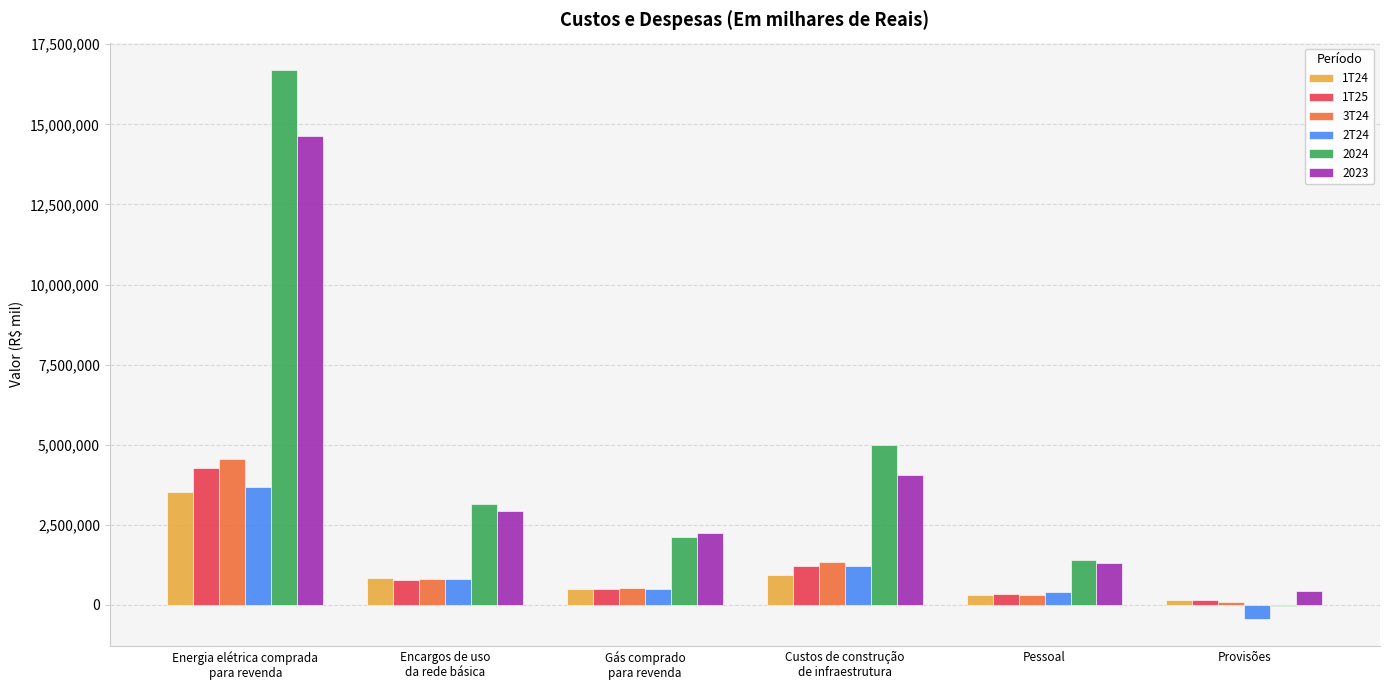

What is the greatest value displayed?

16693873